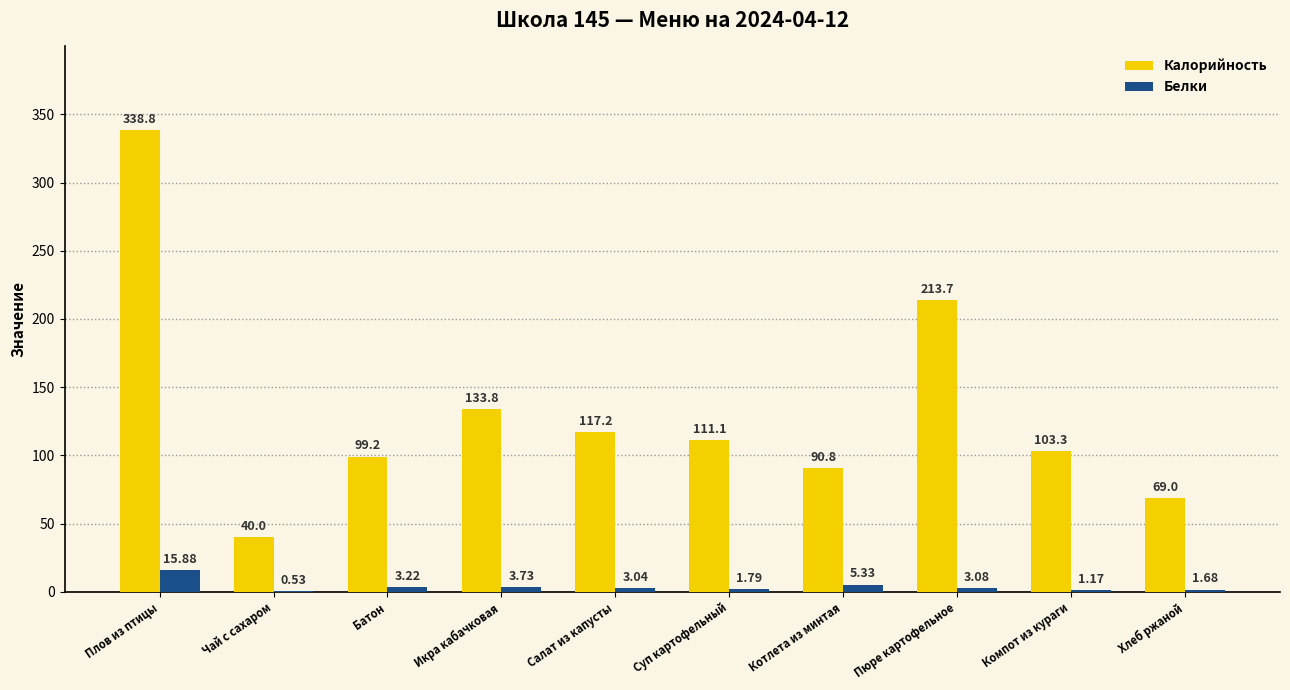

What is the maximum value shown in the chart?

338.8